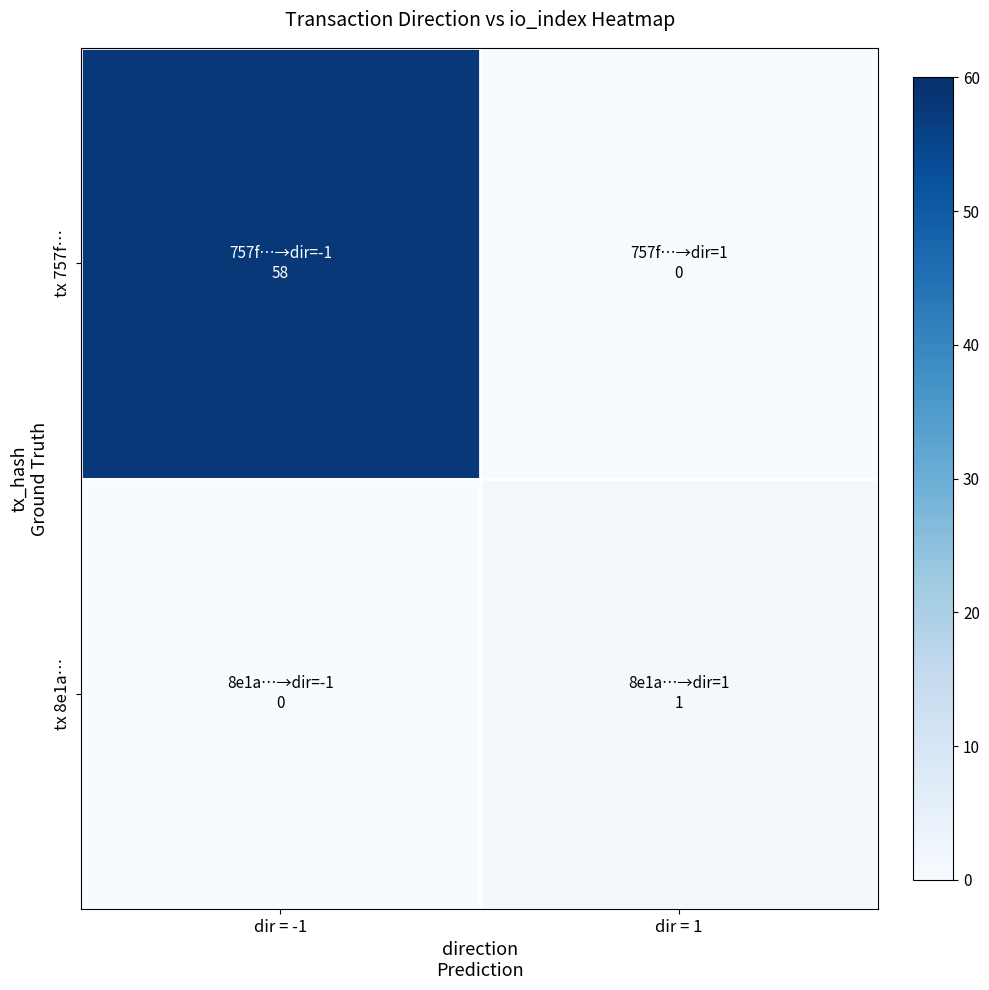

What is the total value across all series at dir = -1?

58